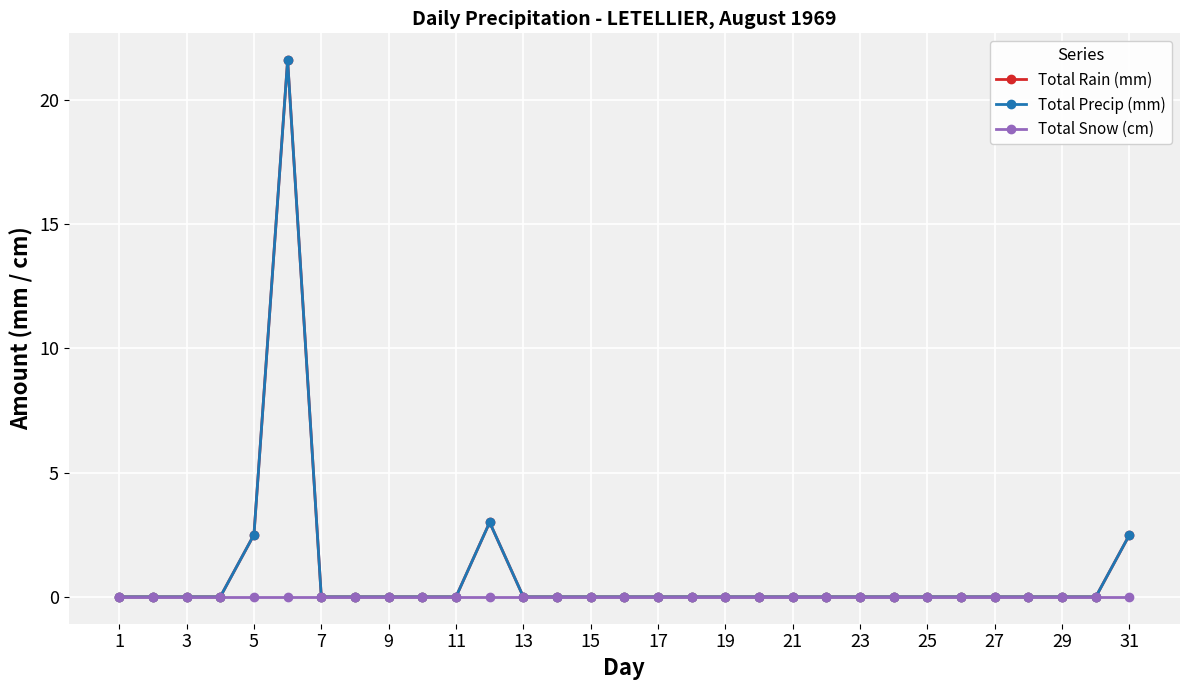

Is this an area chart (filled region under the line)?

No